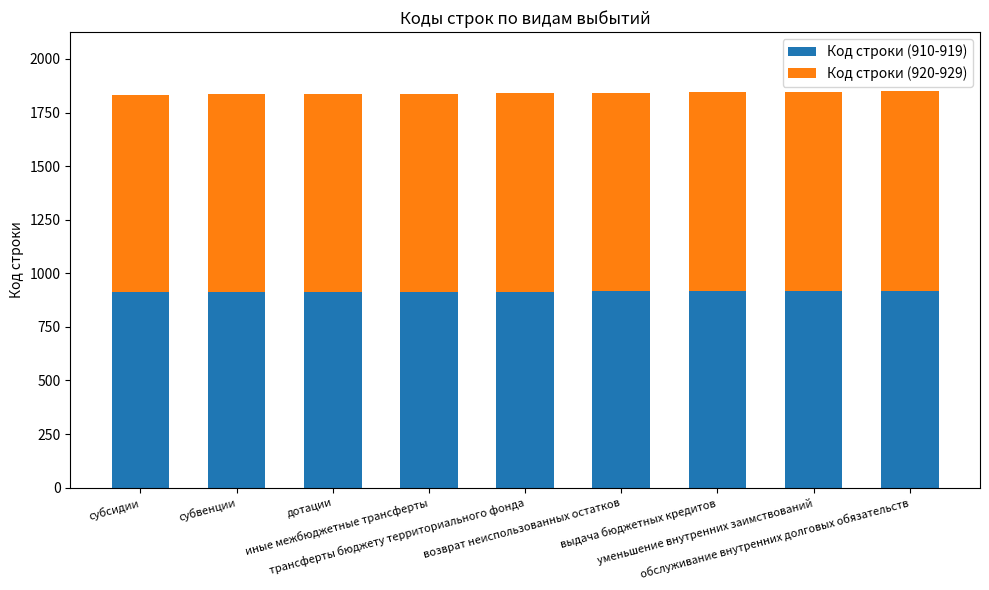

Are the bars grouped side by side (vs. stacked)?

No